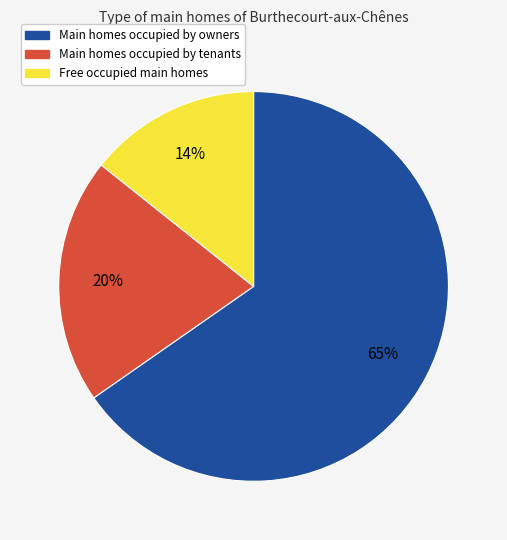

Does any single category account for the majority?

Yes